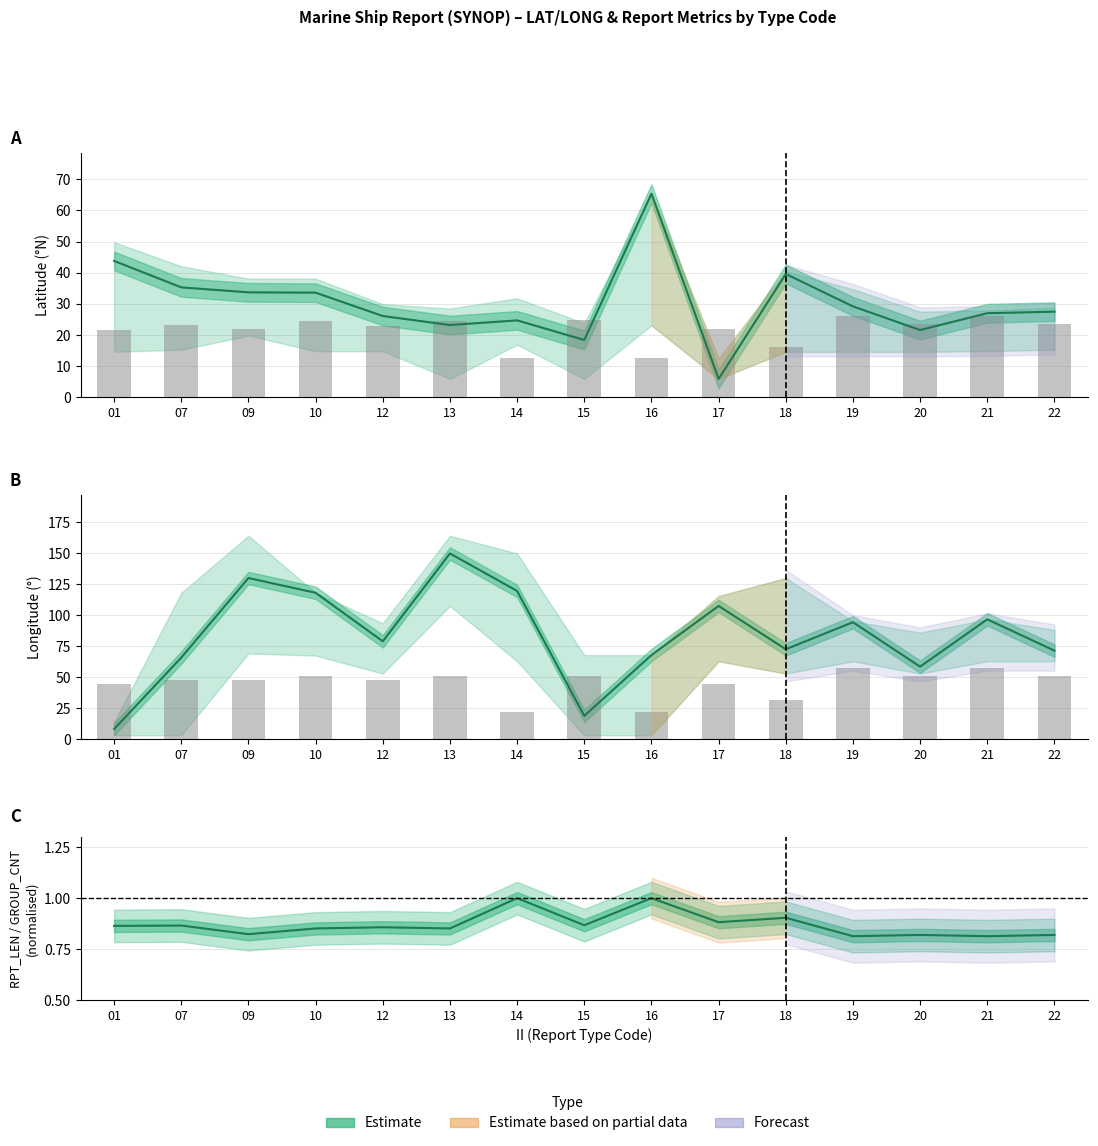

Which series changed the most between 12 and 14?

GROUP_CNT (scaled)